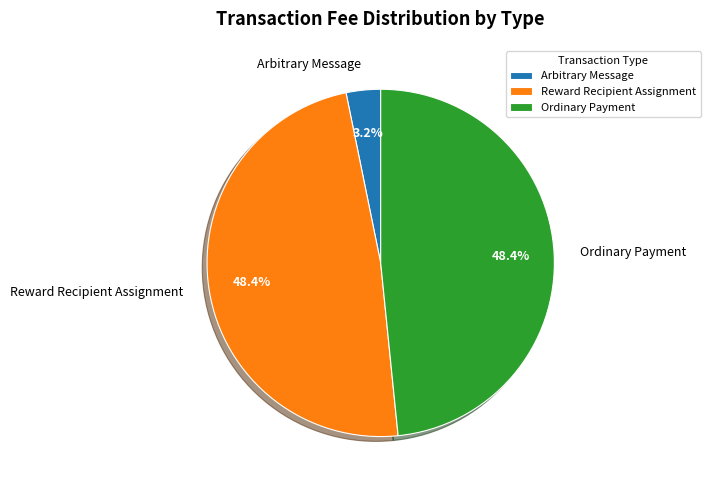

Does any single category account for the majority?

No